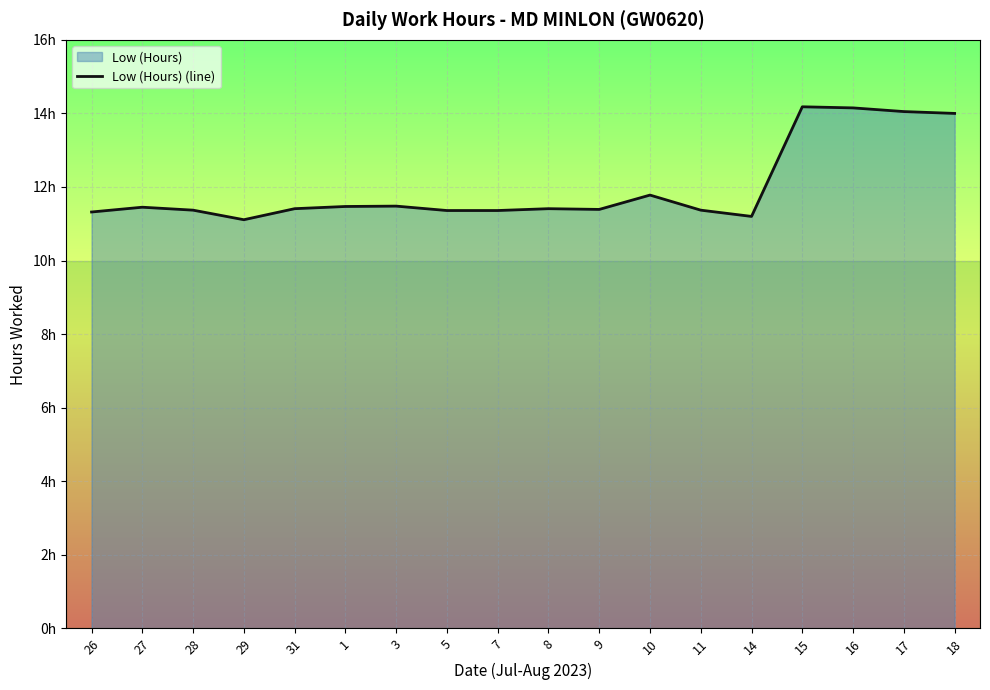

True or false: the data shows 3.7 at 17.

False